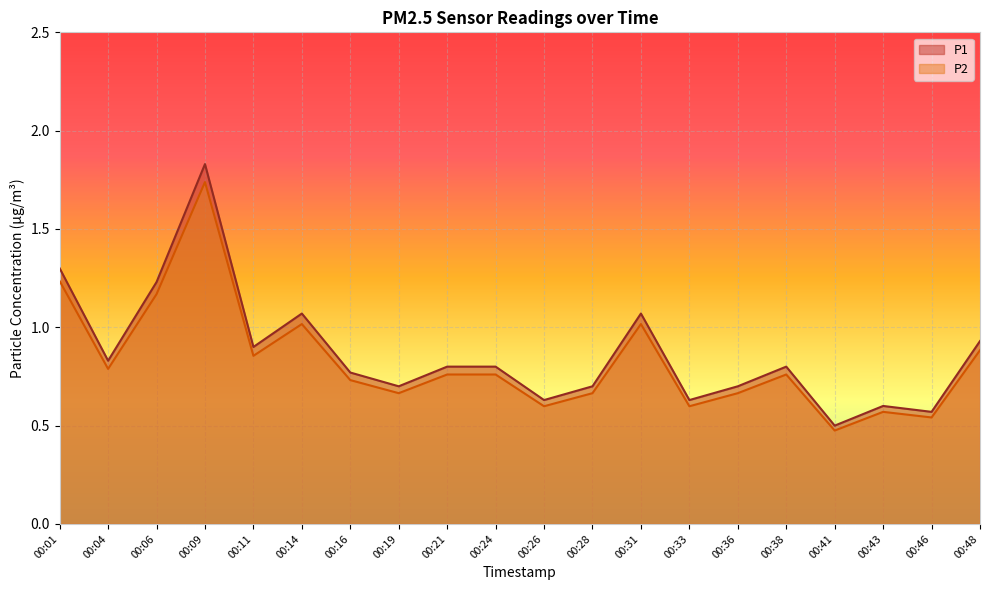

What is the difference between the maximum and second lowest values in the P1 series?

1.3